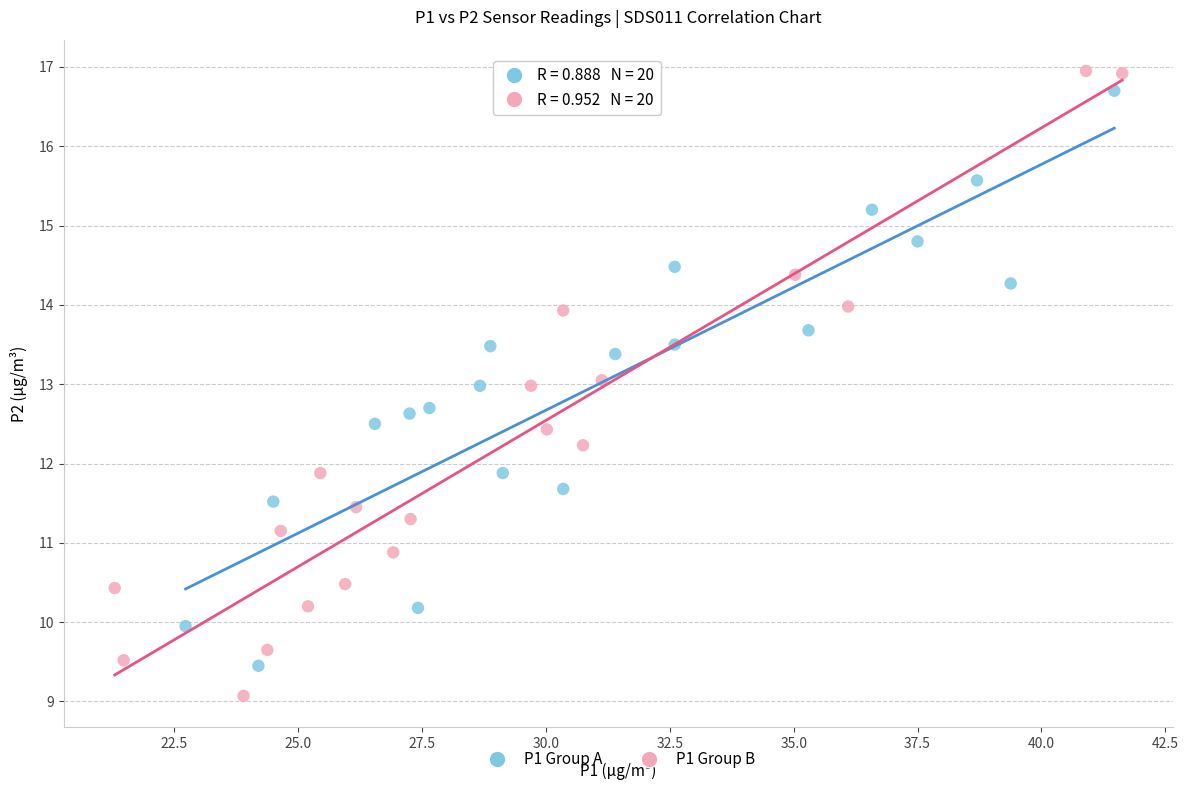

Which series has the widest spread of Y values?

P1 Group B